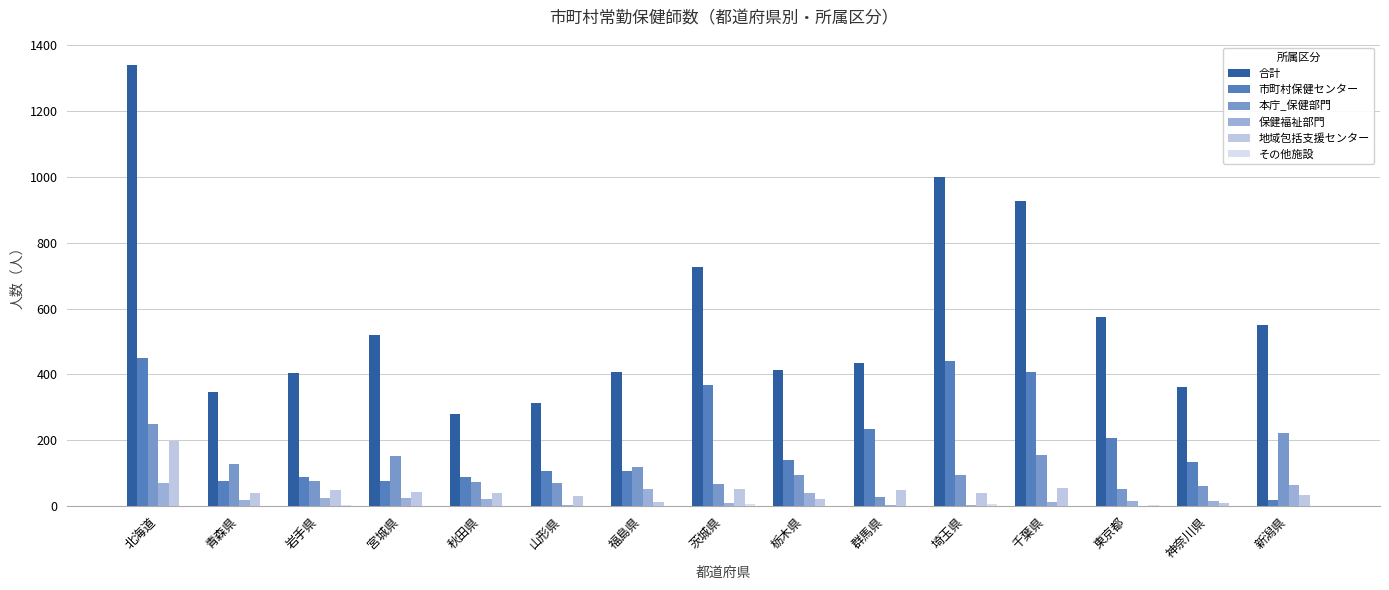

Are the bars horizontal?

No